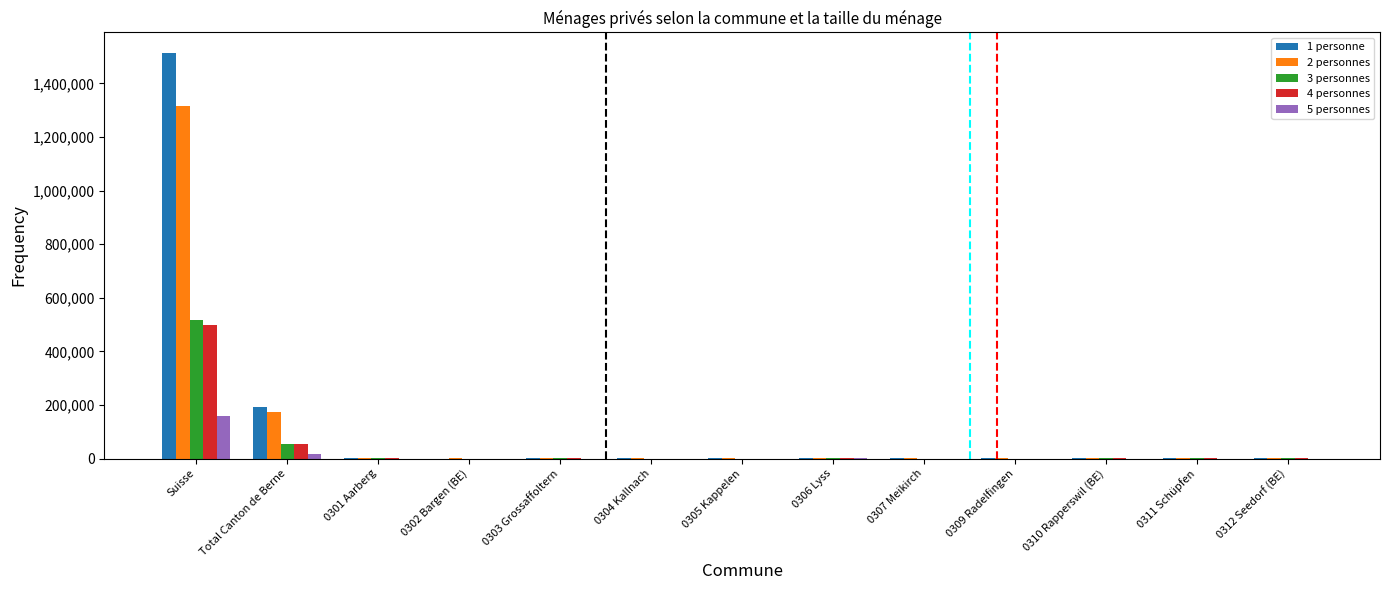

What are all the series names shown in the legend?

1 personne, 2 personnes, 3 personnes, 4 personnes, 5 personnes